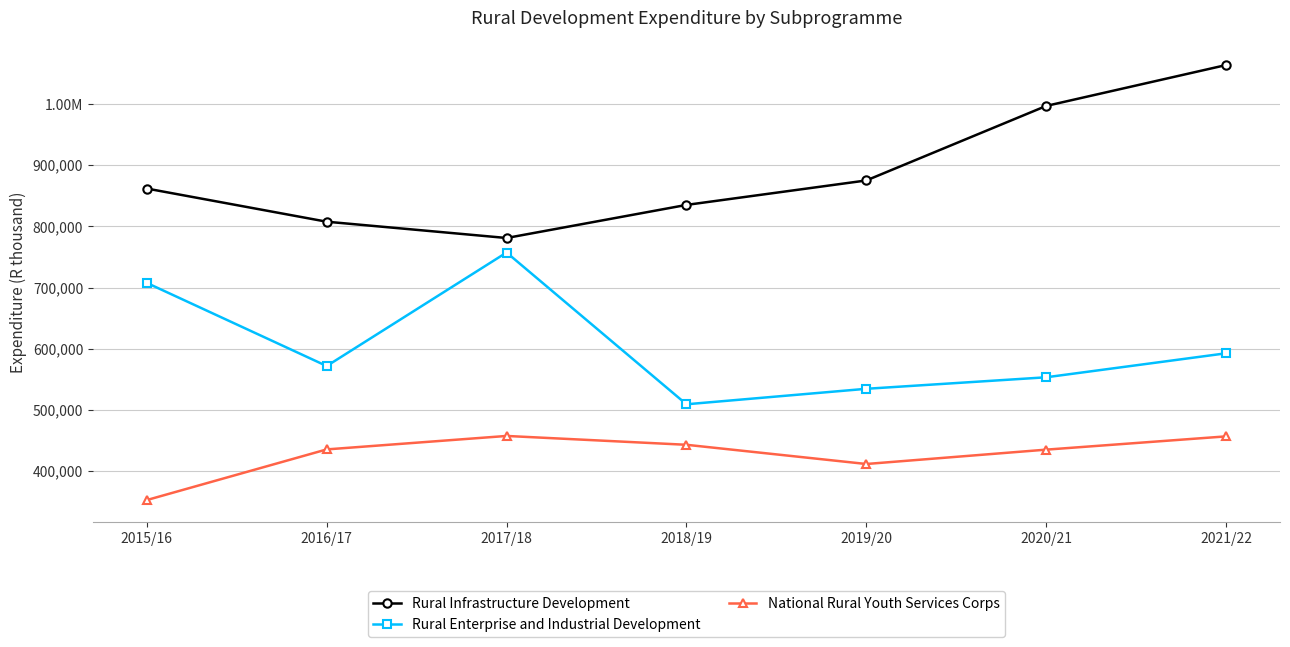

What is the sum of all National Rural Youth Services Corps values?

2992162